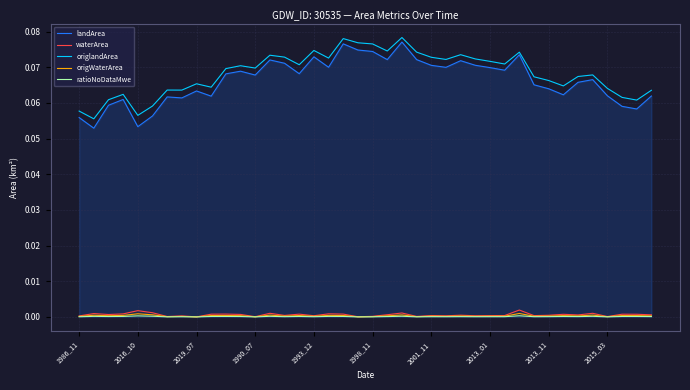

True or false: landArea and ratioNoDataMwe intersect in this chart.

False